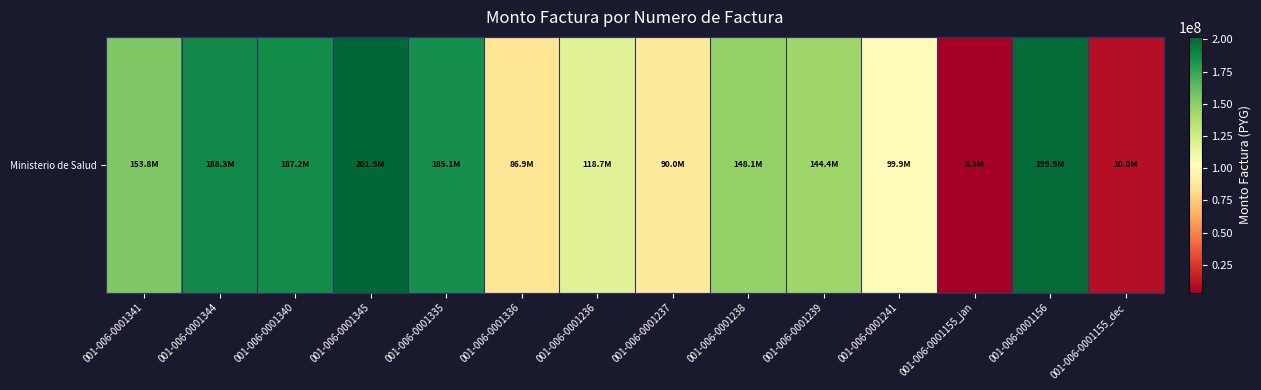

At which category does the chart reach its peak across all series?

001-006-0001345